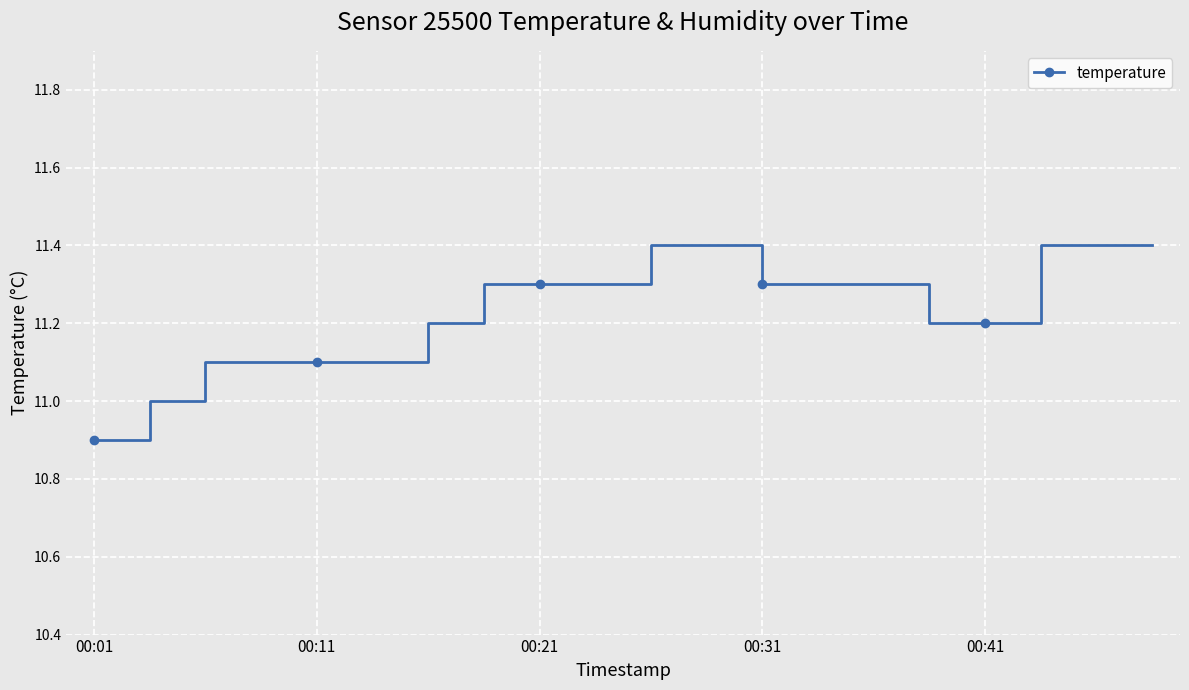

What is the value of the 1st point from the left?

10.9